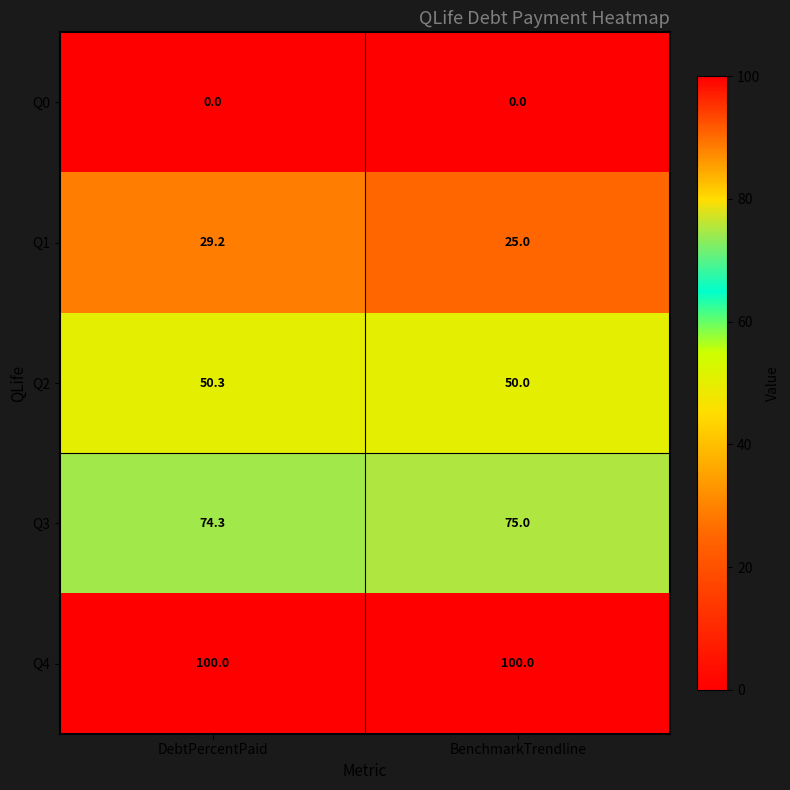

True or false: Q4 has a value of 62.6 at BenchmarkTrendline.

False